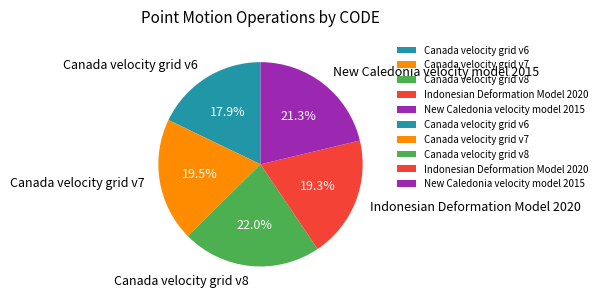

What is the ratio of the value at New Caledonia velocity model 2015 to the value at Indonesian Deformation Model 2020?

1.1